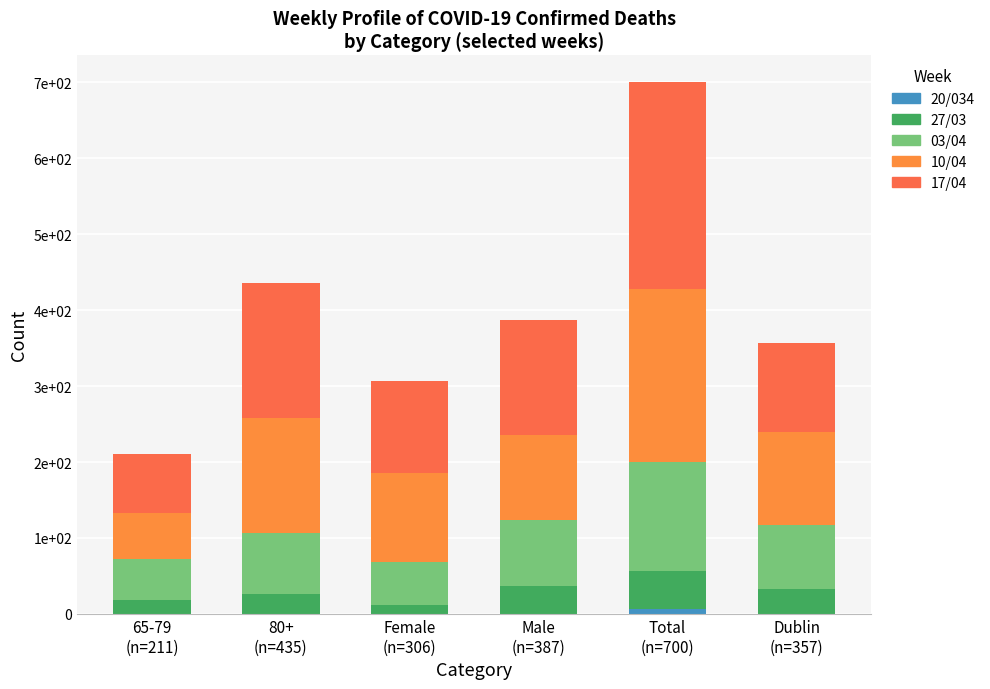

At how many categories does at least one series exceed 110?

5